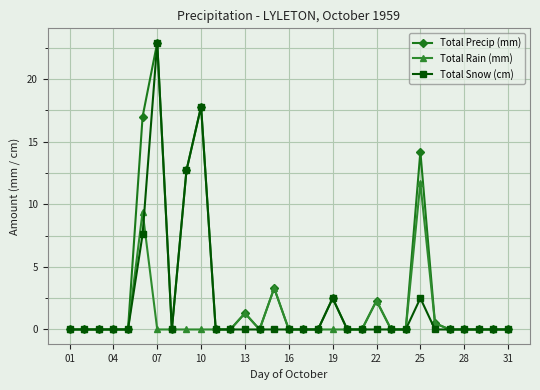

Reading left to right, what are all the values shown in this chart?

Total Precip (mm): 0.0	0.0	0.0	0.0	0.0	17.0	22.9	0.0	12.7	17.8	0.0	0.0	1.3	0.0	3.3	0.0	0.0	0.0	2.5	0.0	0.0	2.3	0.0	0.0	14.2	0.5	0.0	0.0	0.0	0.0	0.0
Total Rain (mm): 0.0	0.0	0.0	0.0	0.0	9.4	0.0	0.0	0.0	0.0	0.0	0.0	1.3	0.0	3.3	0.0	0.0	0.0	0.0	0.0	0.0	2.3	0.0	0.0	11.7	0.5	0.0	0.0	0.0	0.0	0.0
Total Snow (cm): 0.0	0.0	0.0	0.0	0.0	7.6	22.9	0.0	12.7	17.8	0.0	0.0	0.0	0.0	0.0	0.0	0.0	0.0	2.5	0.0	0.0	0.0	0.0	0.0	2.5	0.0	0.0	0.0	0.0	0.0	0.0